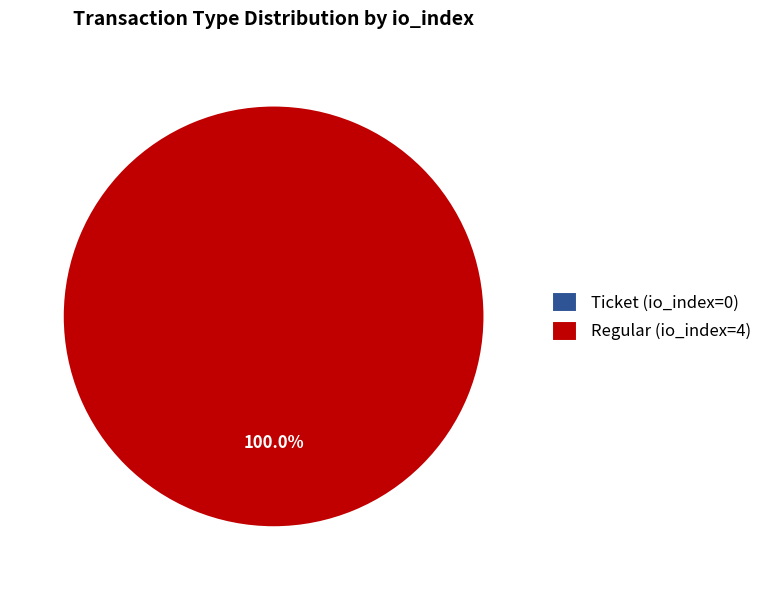

Which category has the smallest portion of the pie?

Ticket